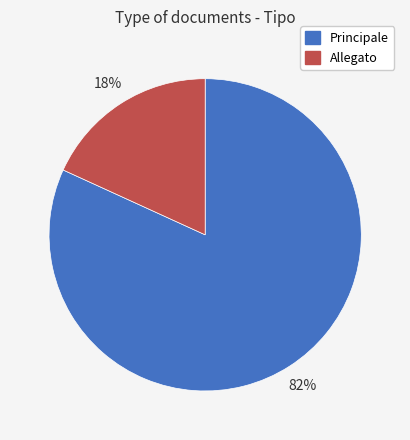

Is the sum of Allegato and Principale greater than half?

Yes